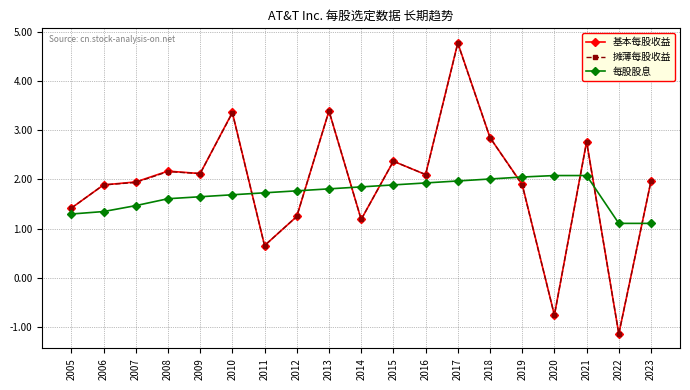

True or false: 摊薄每股收益 and 每股股息 cross at least once.

True